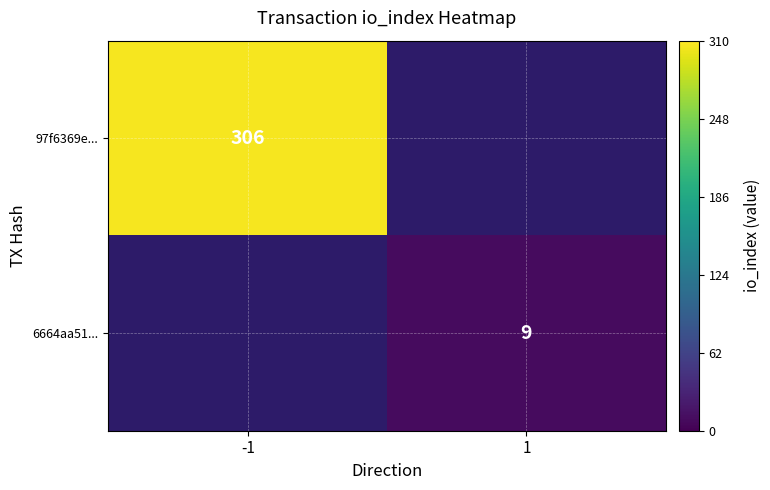

Is it true that 6664aa51... equals 15 at 1?

False